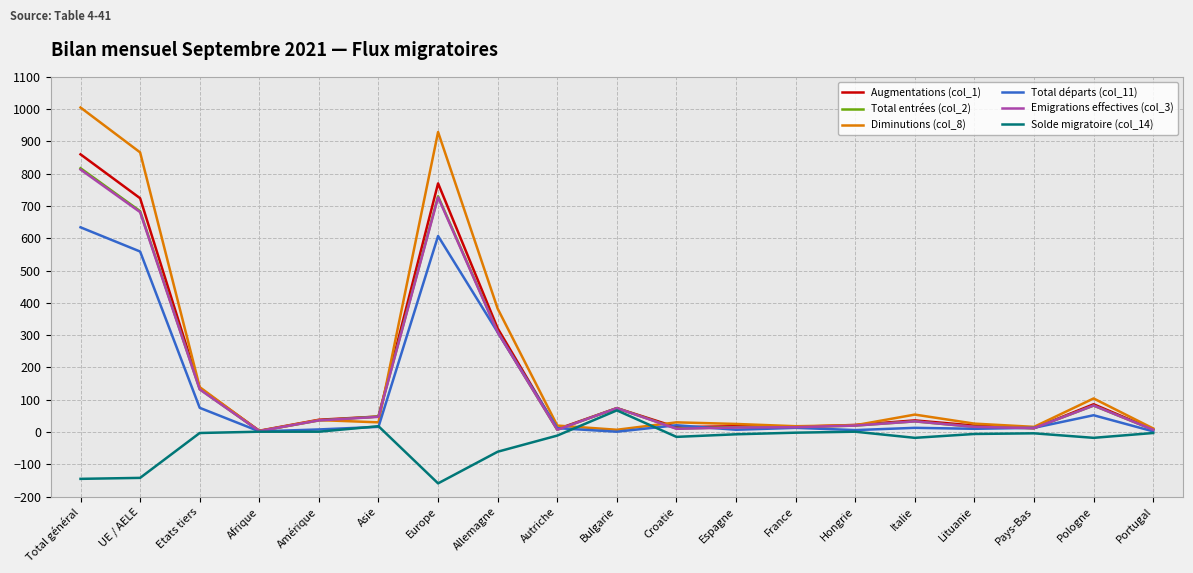

Which series has the widest spread of values?

Diminutions (col_8)